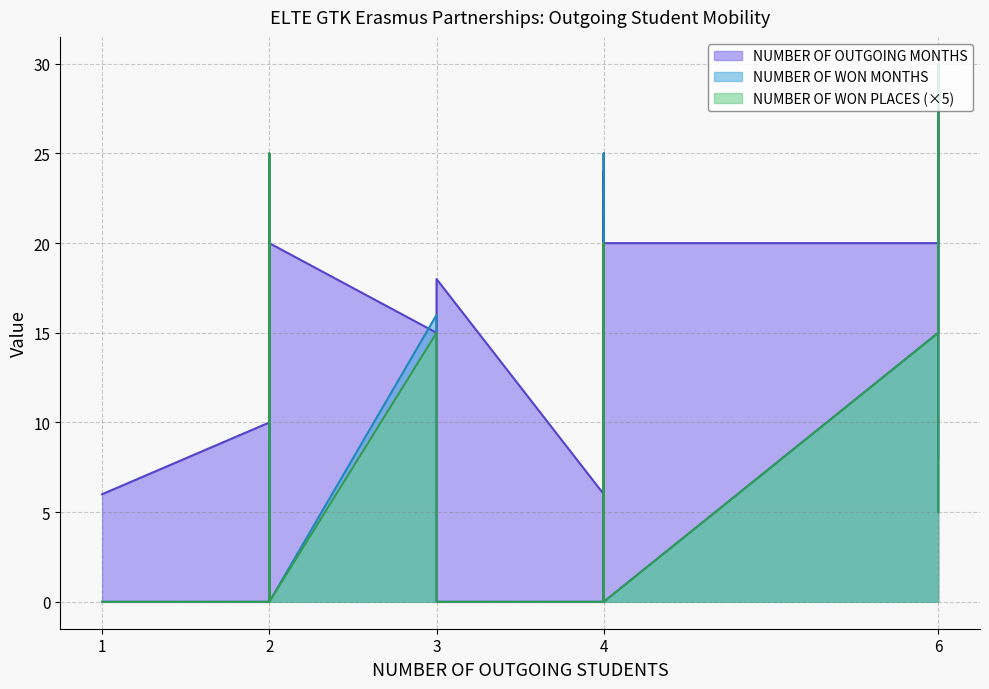

Rank the series at 6 from highest to lowest value.

NUMBER OF OUTGOING MONTHS, NUMBER OF WON MONTHS, NUMBER OF WON PLACES